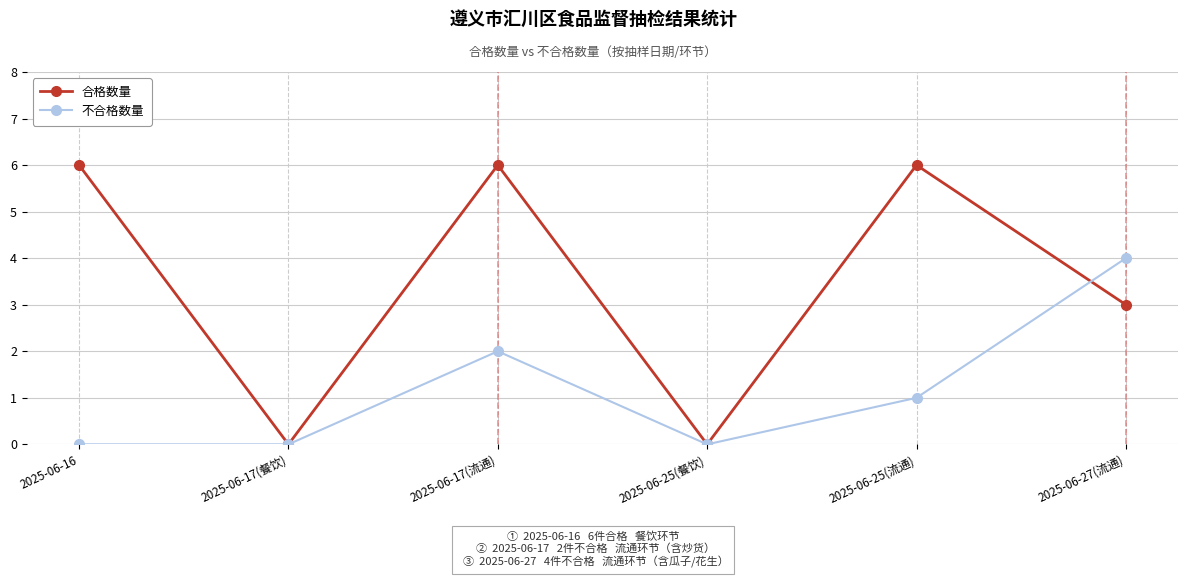

Is it true that 不合格数量 equals 7 at 2025-06-27(流通)?

False